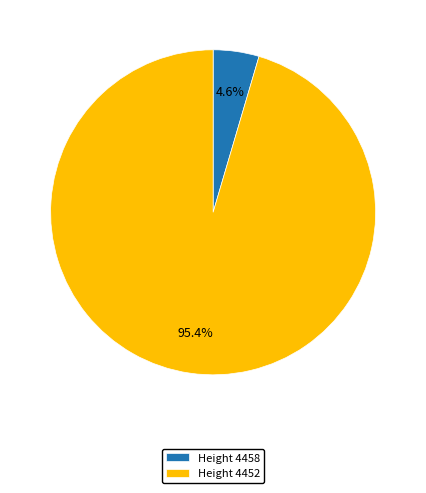

Rank the categories by value from highest to lowest.

Height 4452, Height 4458